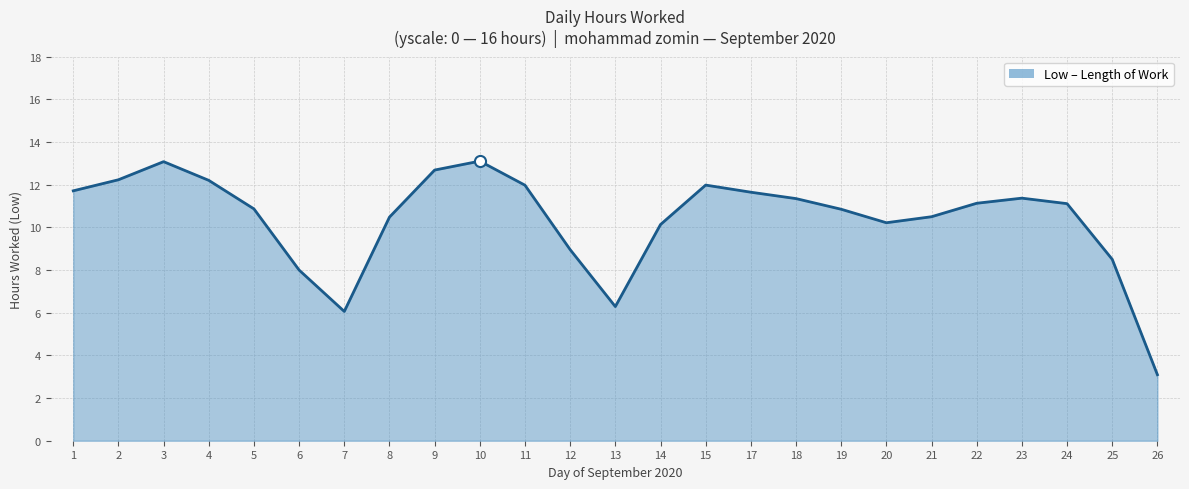

What is the greatest value displayed?

13.1